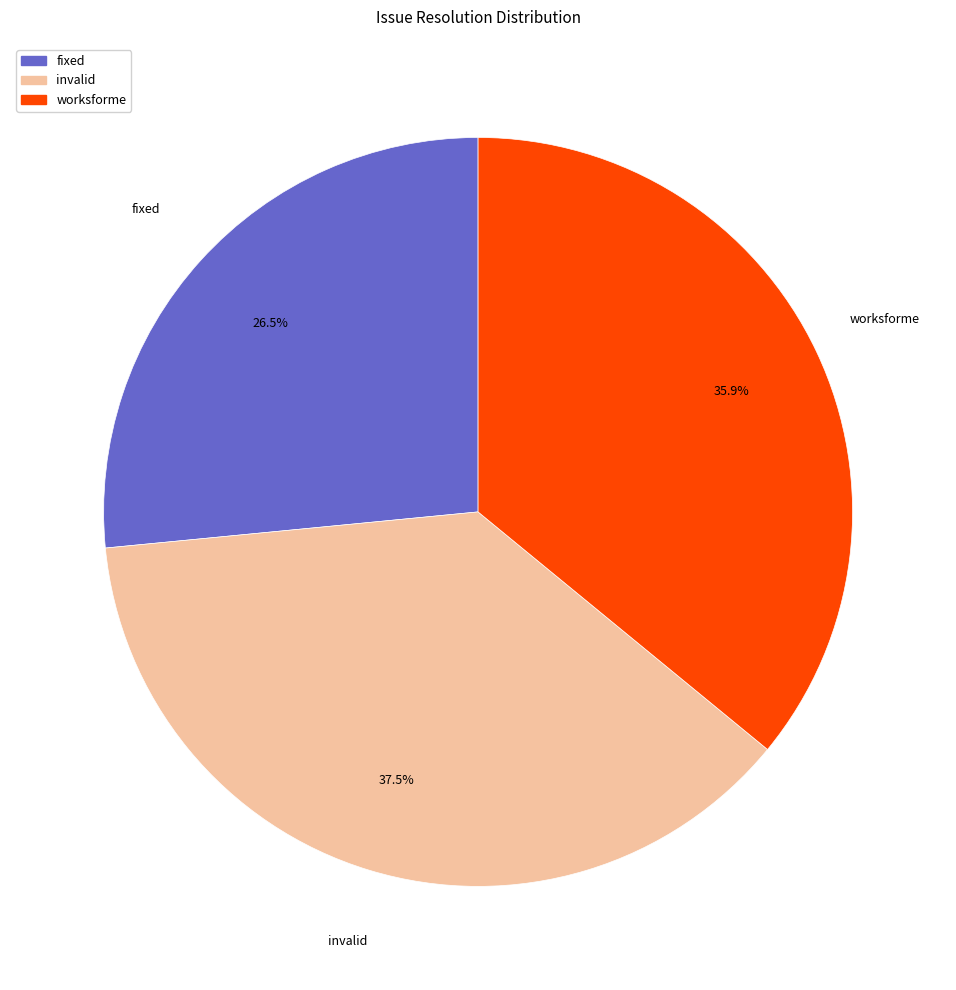

To the nearest percent, what is the average slice percentage?

33%